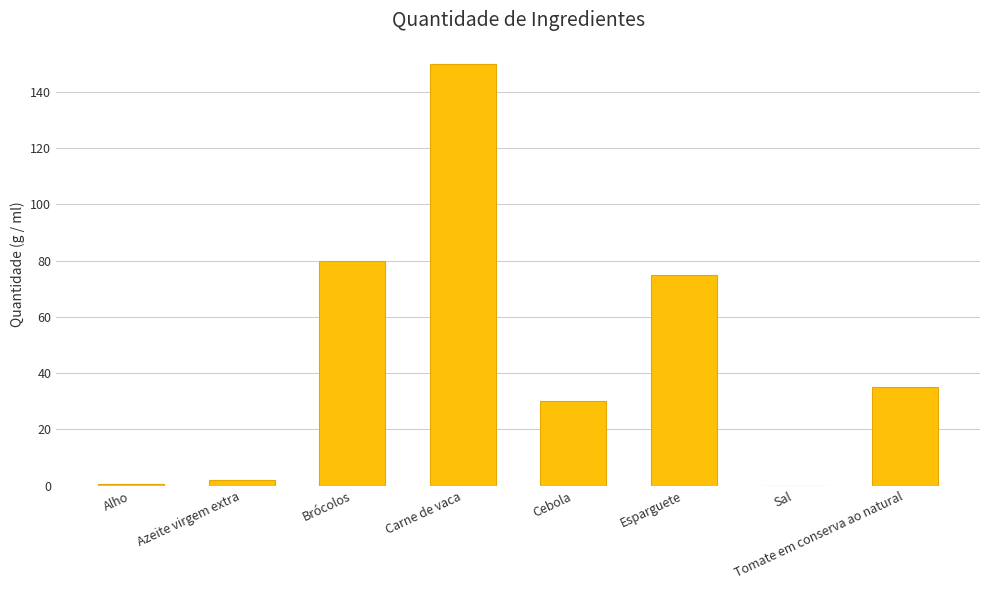

Between Esparguete and Carne de vaca, which is larger?

Carne de vaca